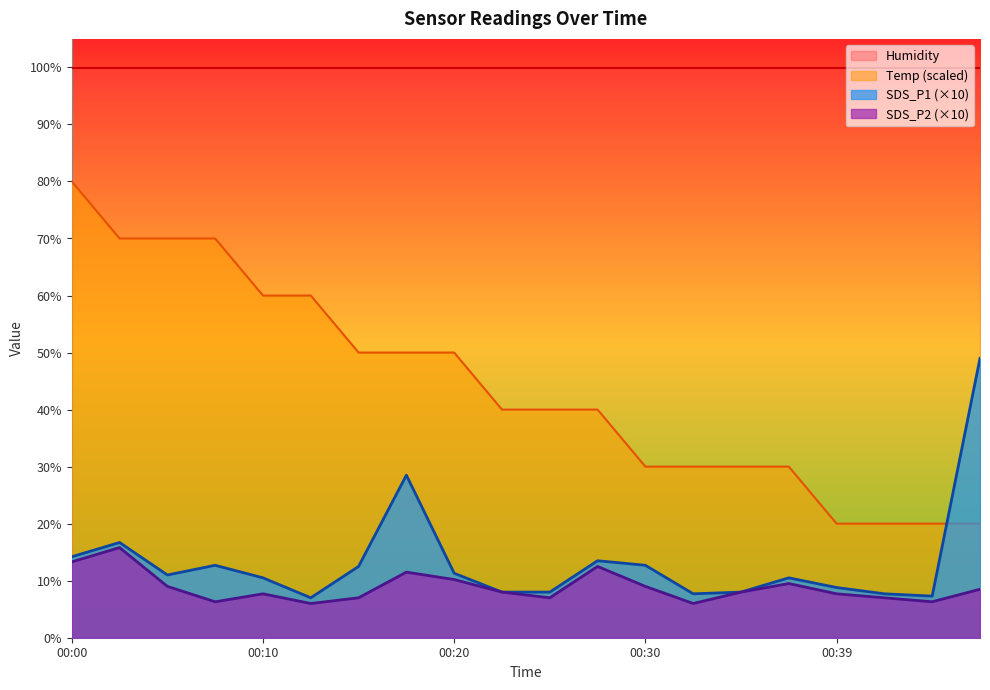

How many interior local valleys does the SDS_P1 series have?

4